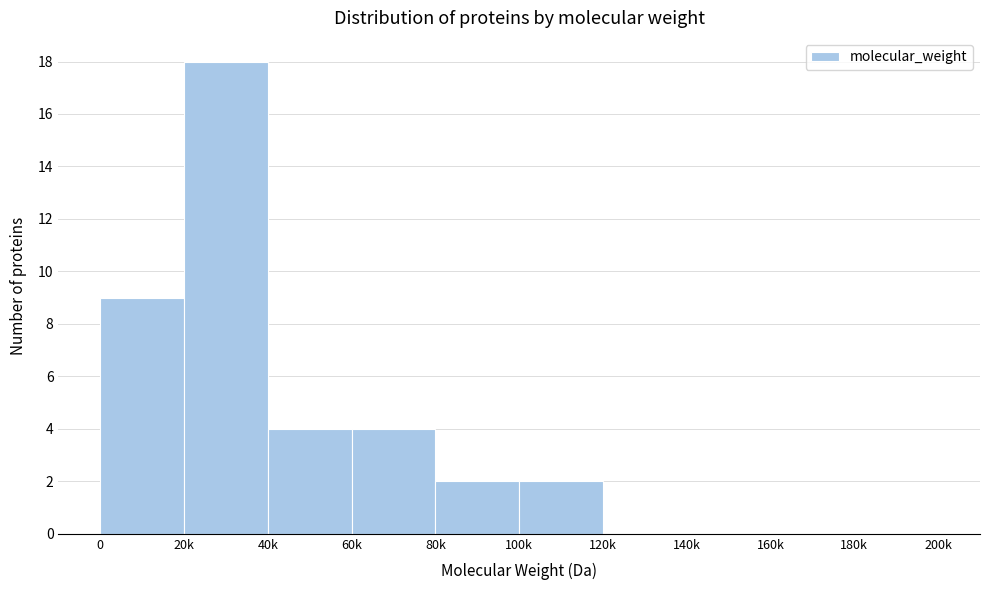

Reading left to right, transcribe all the data shown in this chart.

0=9	20k=18	40k=4	60k=4	80k=2	100k=2	120k=0	140k=0	160k=0	180k=0